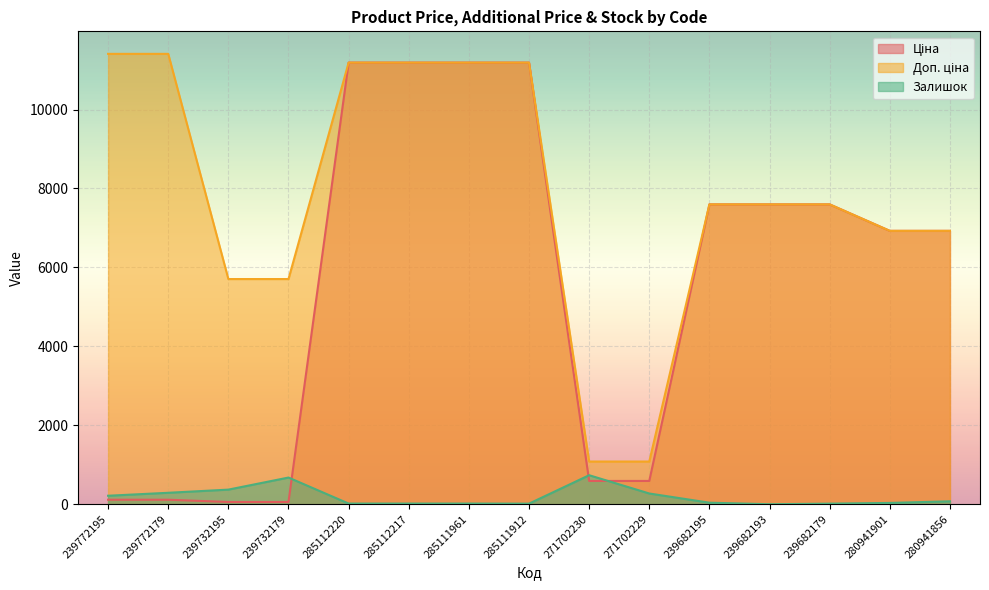

How many lines are shown in the chart?

3